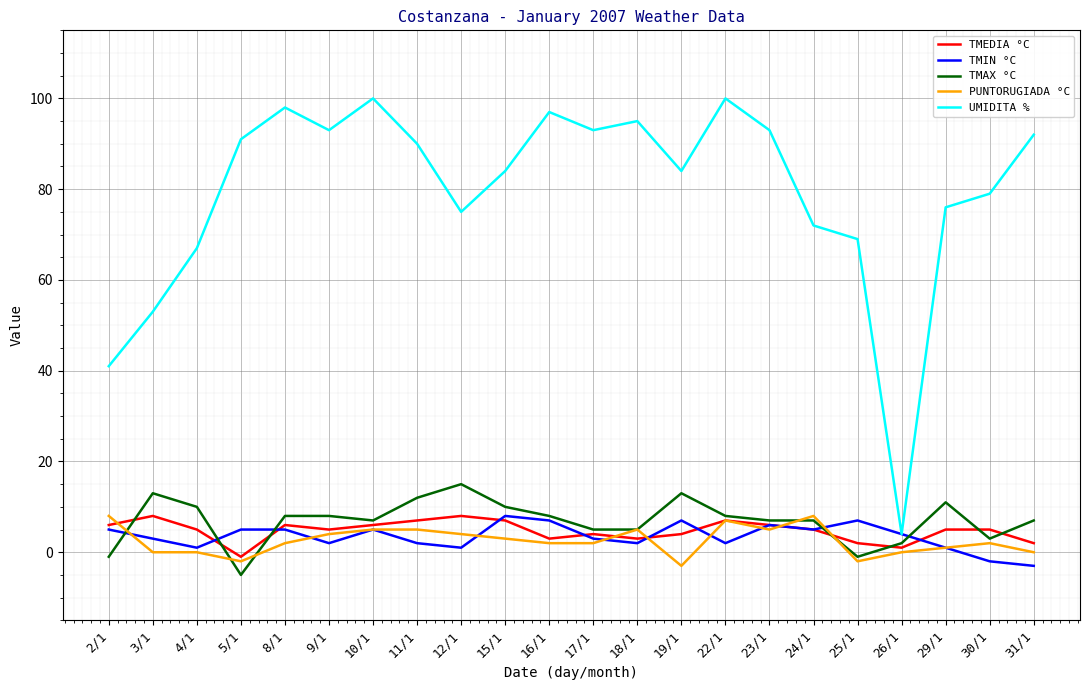

True or false: TMAX °C and UMIDITA % intersect in this chart.

False